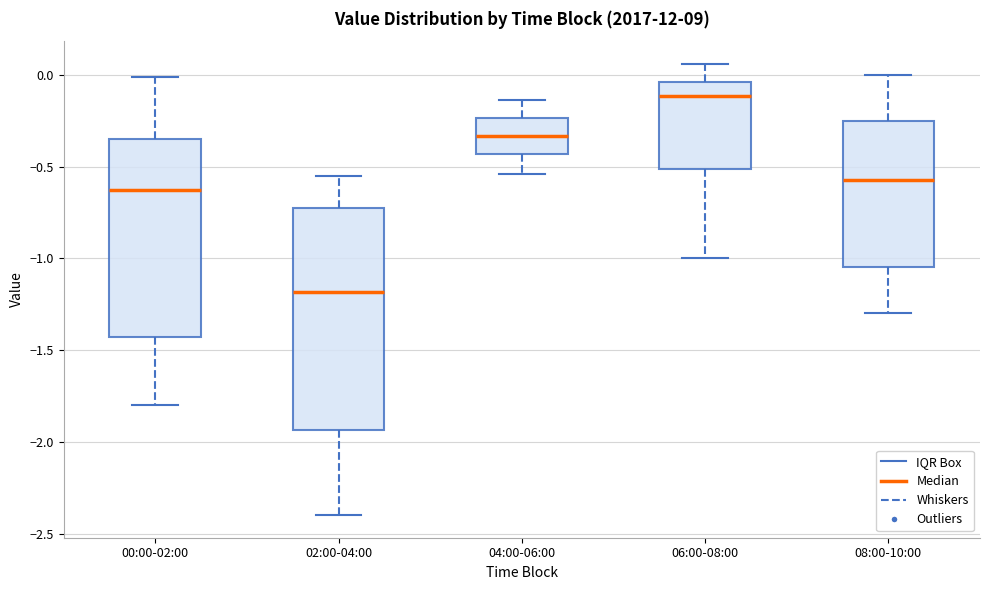

Reading left to right, transcribe this box plot: for each box, give where its median line is, the range the box spans, and where its two whiskers end, as read against the y-axis. The values are not printed on the chart, so give them approximately, as read against the axis.

00:00-02:00: median -0.65, box -1.45 to -0.35, whiskers -1.80 to 0.00
02:00-04:00: median -1.20, box -1.95 to -0.70, whiskers -2.40 to -0.55
04:00-06:00: median -0.35, box -0.45 to -0.25, whiskers -0.55 to -0.15
06:00-08:00: median -0.10, box -0.50 to -0.05, whiskers -1.00 to 0.05
08:00-10:00: median -0.55, box -1.05 to -0.25, whiskers -1.30 to 0.00